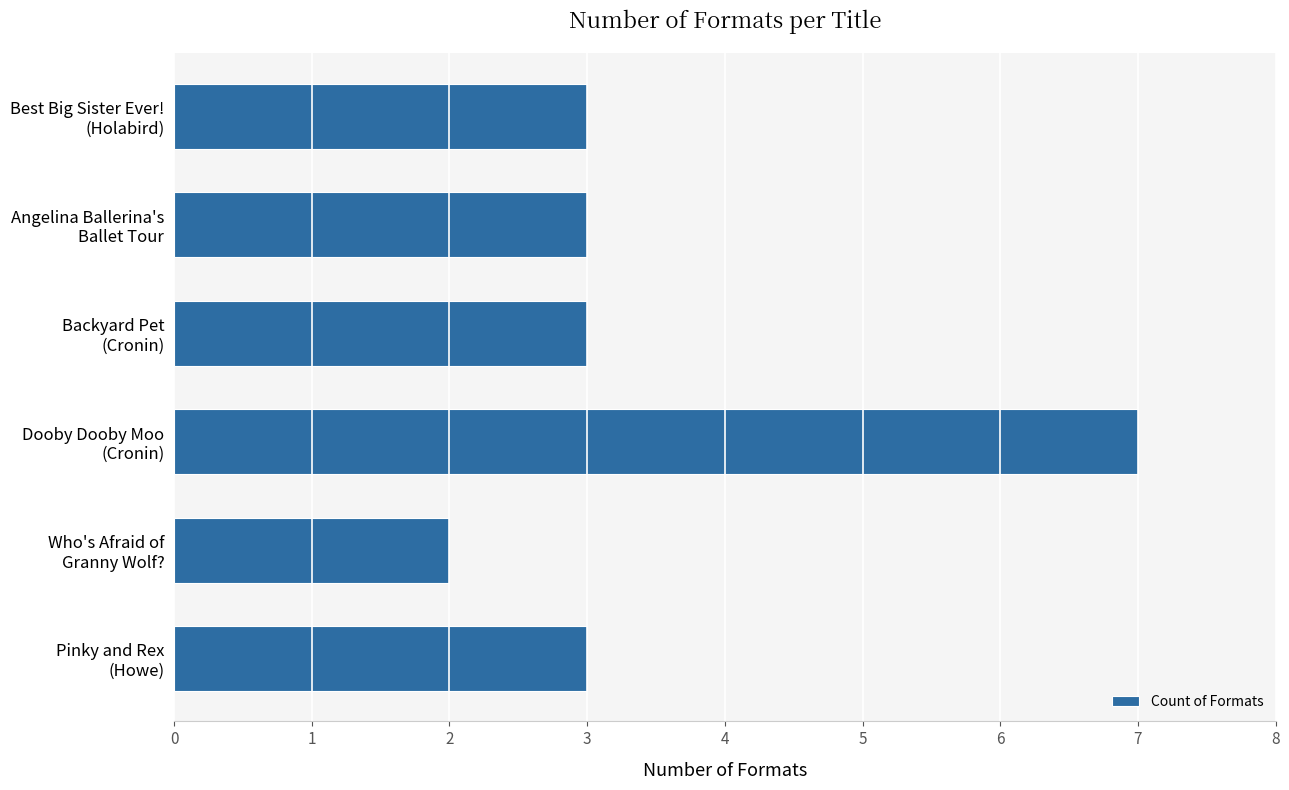

What is the sum of all values?

21